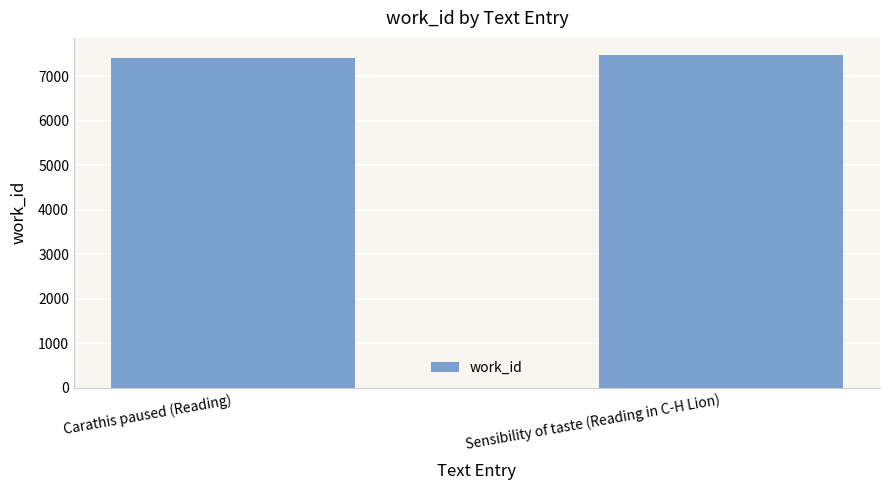

What is the difference between the maximum and minimum values?

88